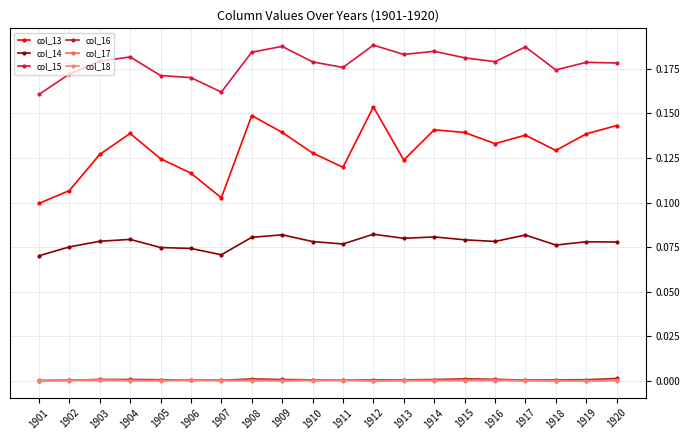

True or false: col_13 and col_14 intersect in this chart.

False